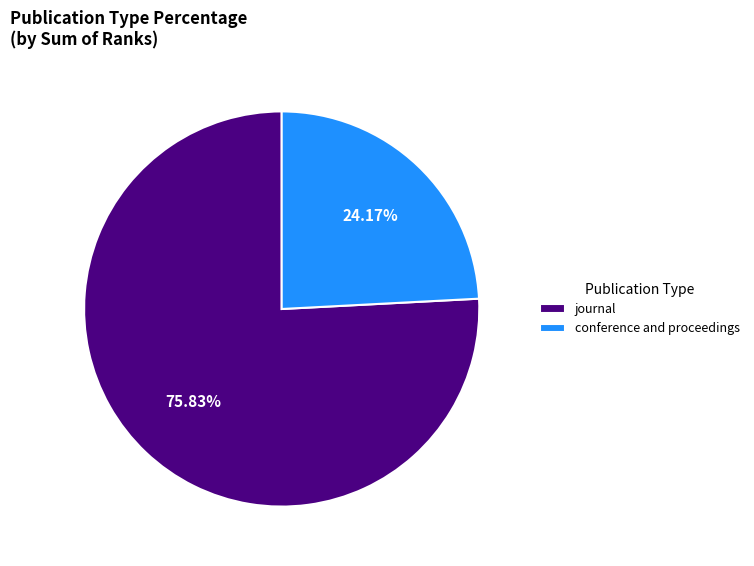

What percentage is the journal slice, to the nearest percent?

76%